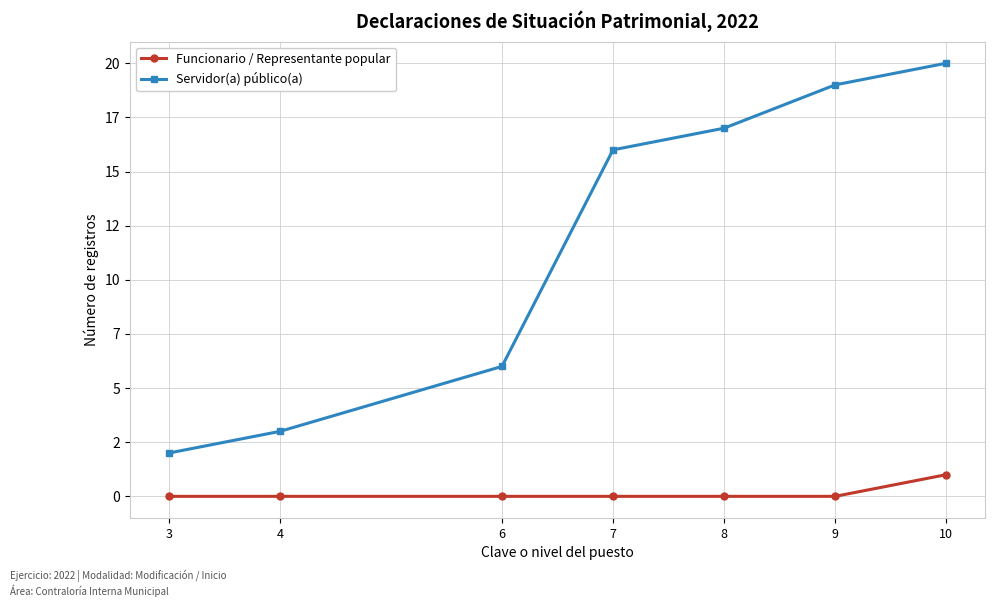

List the series in order of their overall mean, lowest first.

Funcionario / Representante popular, Servidor(a) público(a)